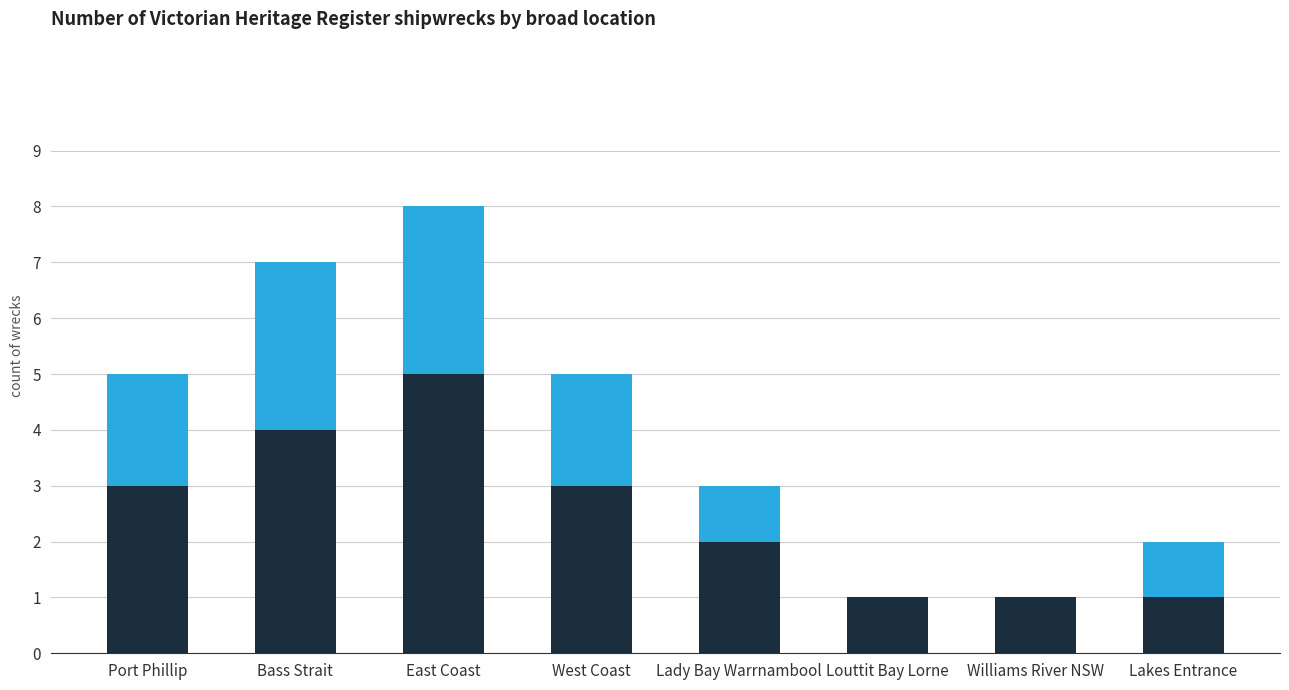

Are the bars grouped side by side (vs. stacked)?

No